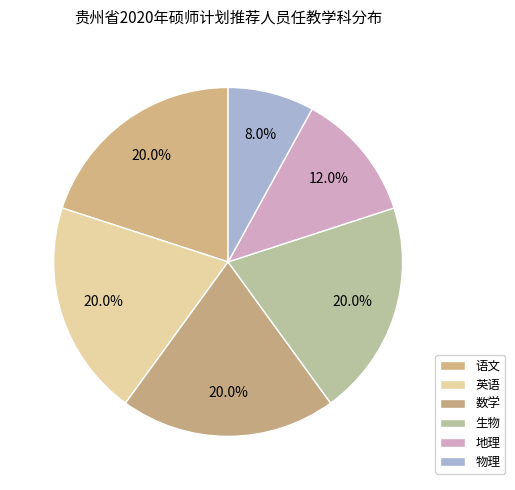

Which category has the smallest portion of the pie?

物理